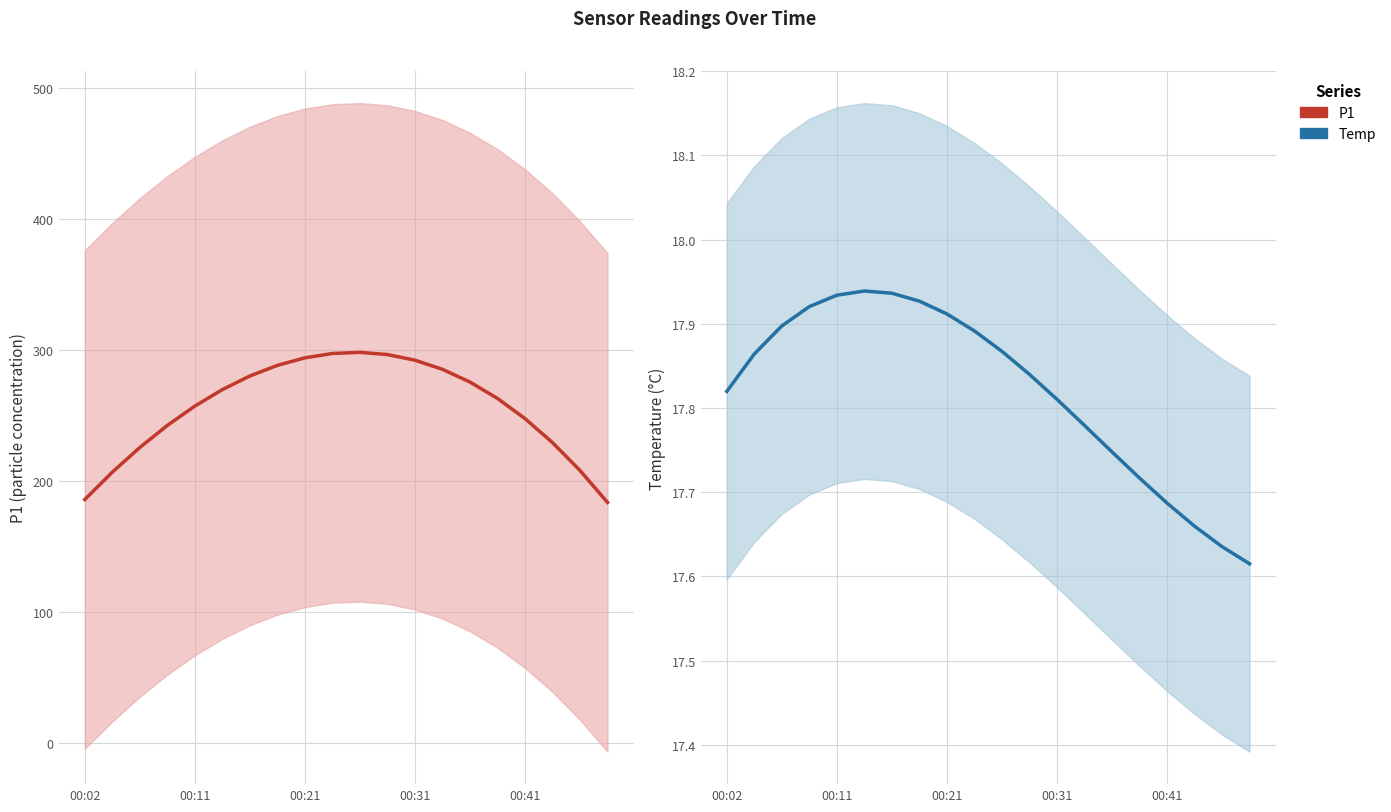

The value of Temp at 19 is 24.5. True or false?

False